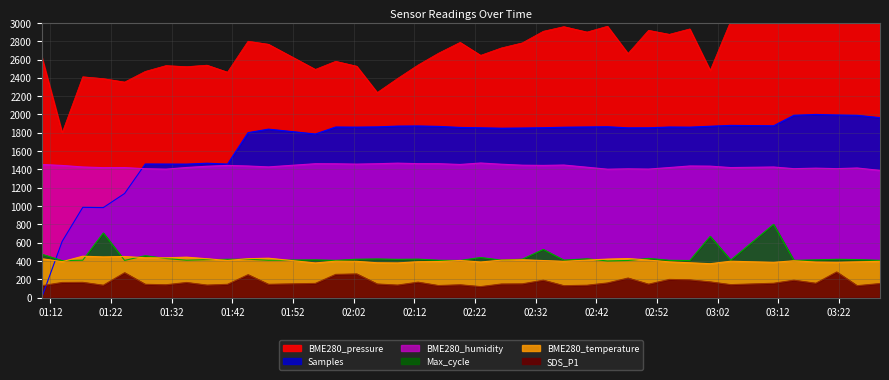

Which label corresponds to the smallest value in the chart?

01:12